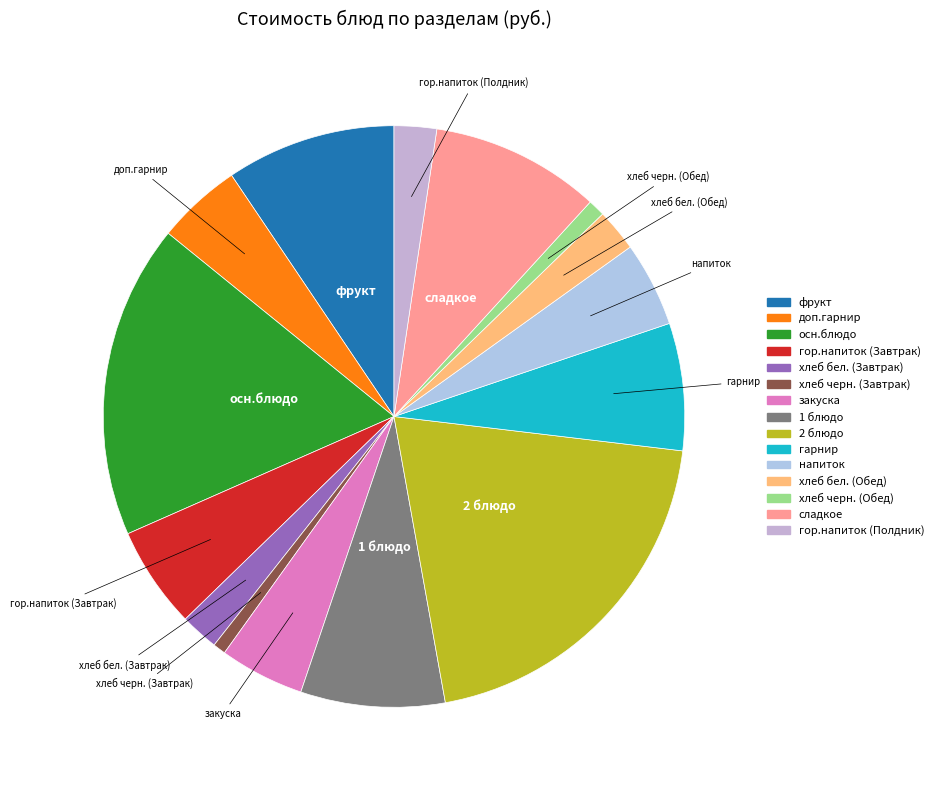

True or false: 2 блюдо accounts for 29% of the total.

False